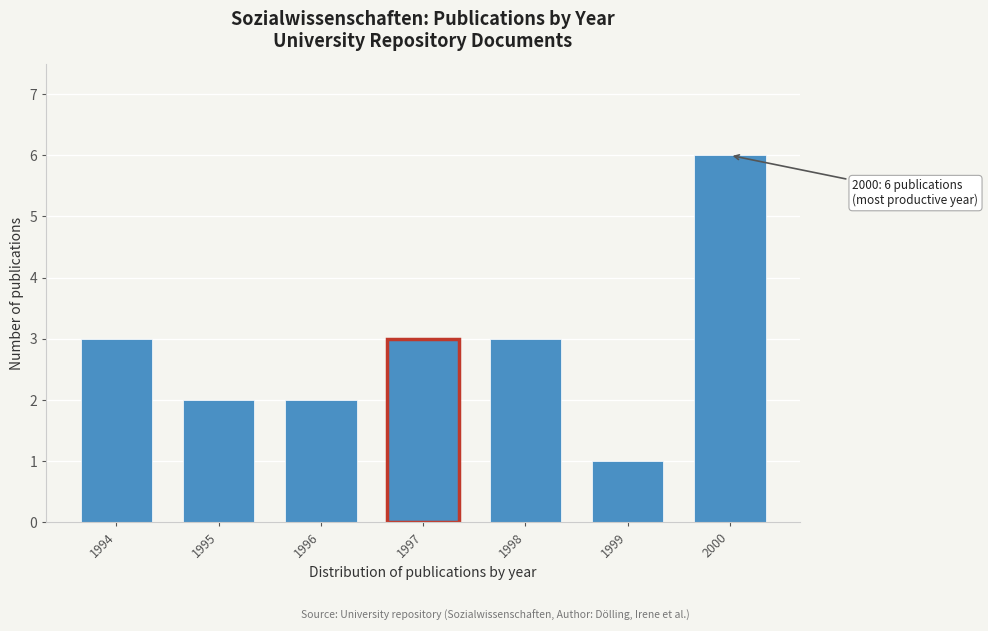

Reading left to right, transcribe all the data shown in this chart.

1994=3	1995=2	1996=2	1997=3	1998=3	1999=1	2000=6